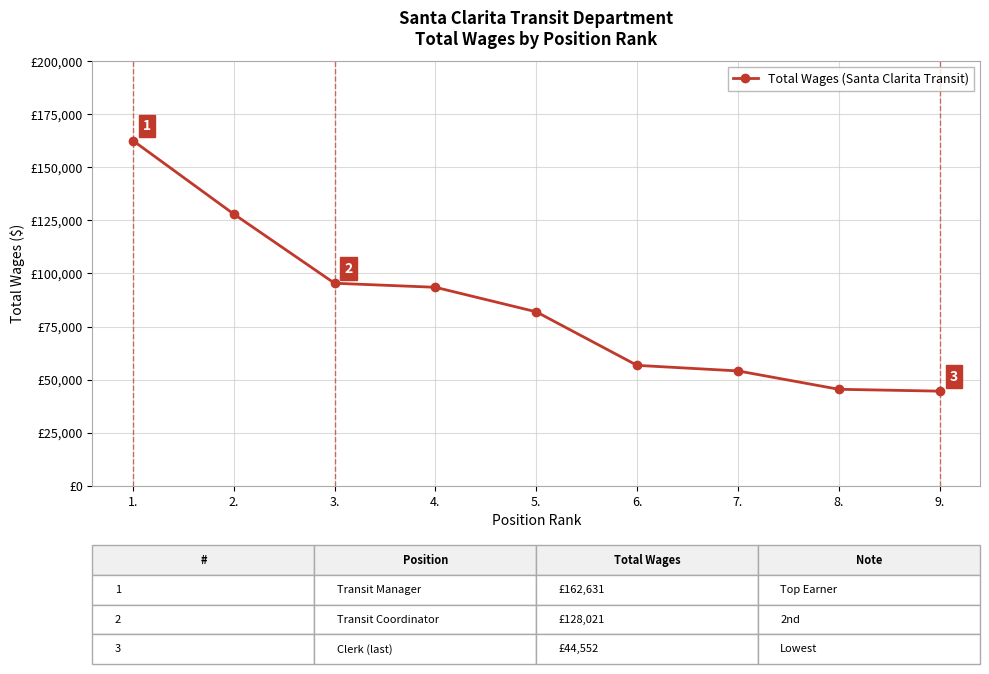

Reading left to right, transcribe all the data shown in this chart.

1.=162631	2.=128021	3.=95394	4.=93488	5.=81931	6.=56704	7.=54085	8.=45434	9.=44552